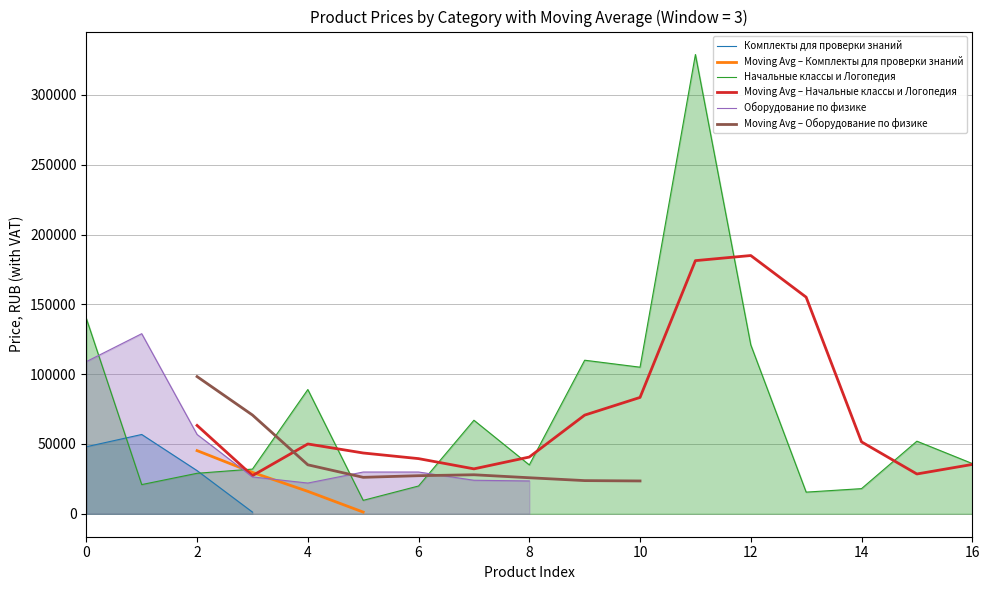

The Начальные классы и Логопедия series shows 139900 at 0. True or false?

True